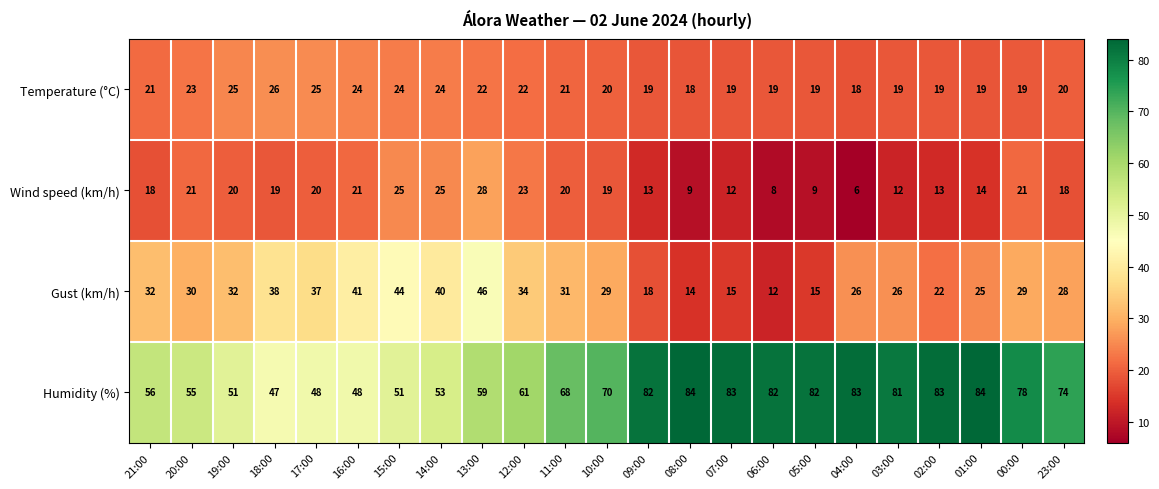

What is the difference between the highest and lowest values at 09:00?

69